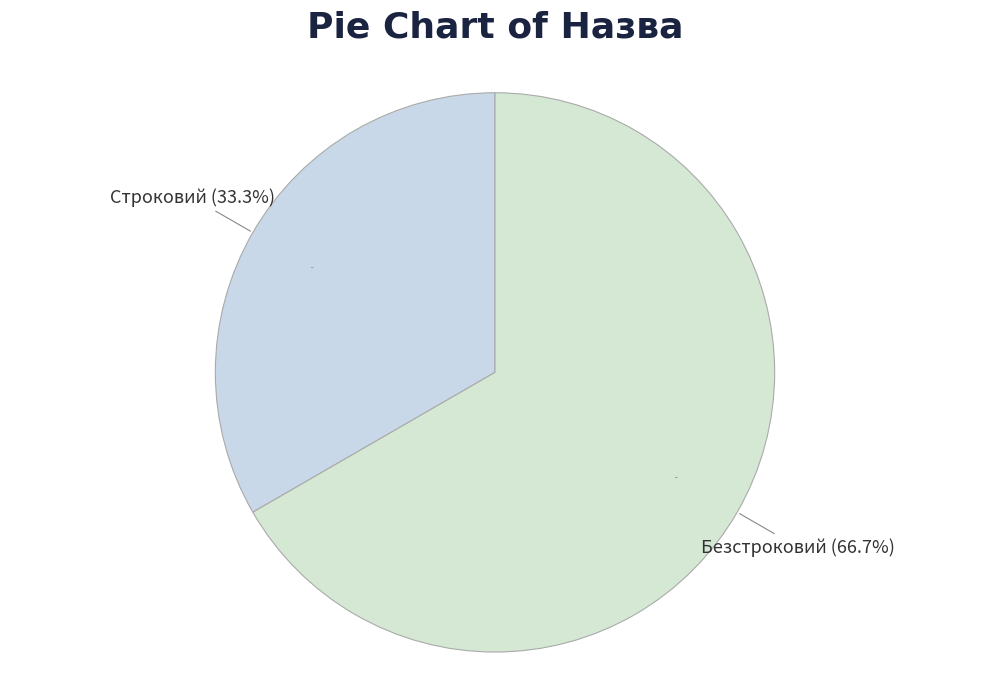

Which has a higher value, Безстроковий or Строковий?

Безстроковий